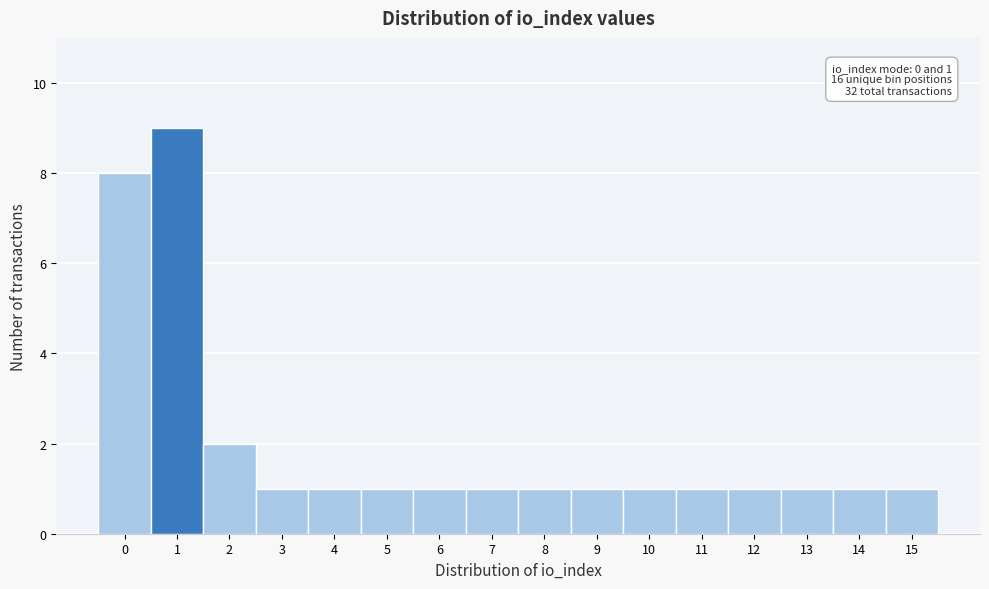

Over which range of the x-axis is the bar tallest?

0.5 to 1.5